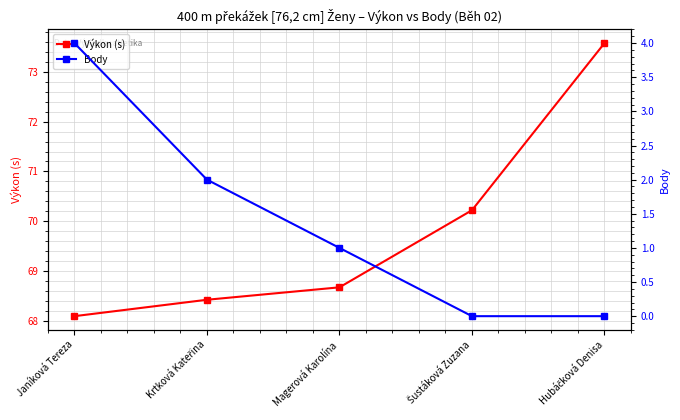

Does the chart have visible grid lines?

Yes